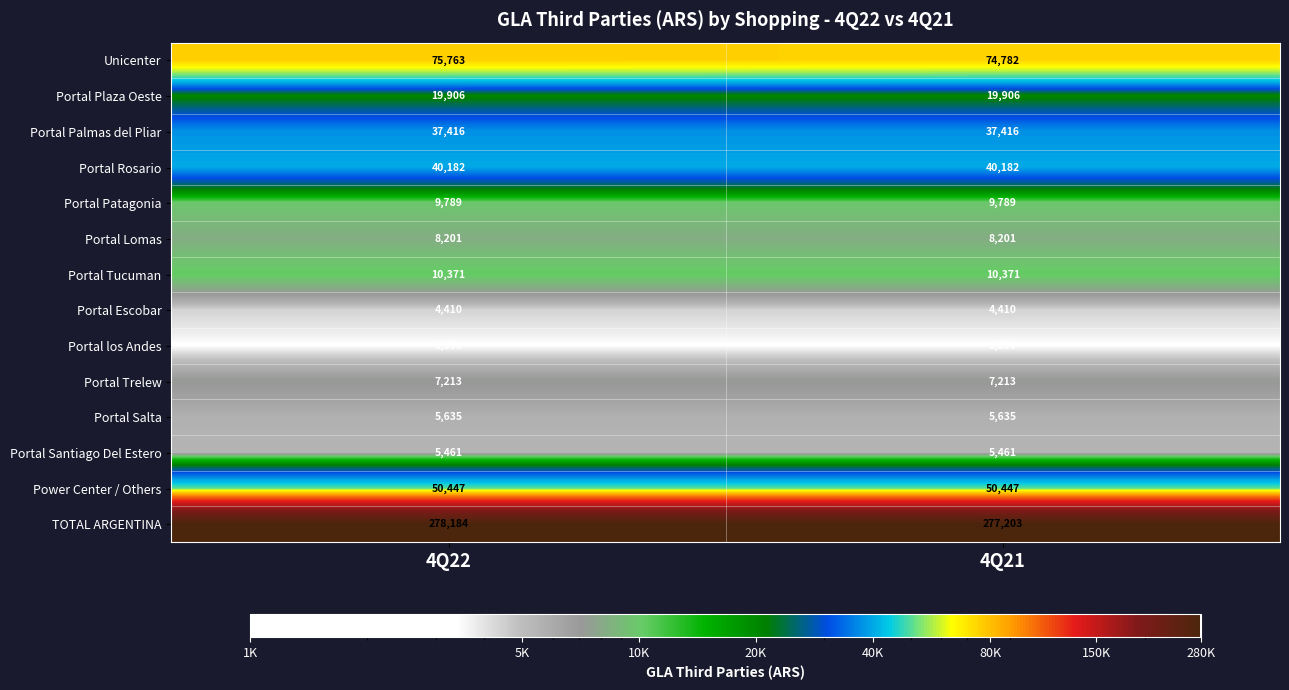

How many series are shown in this chart?

14